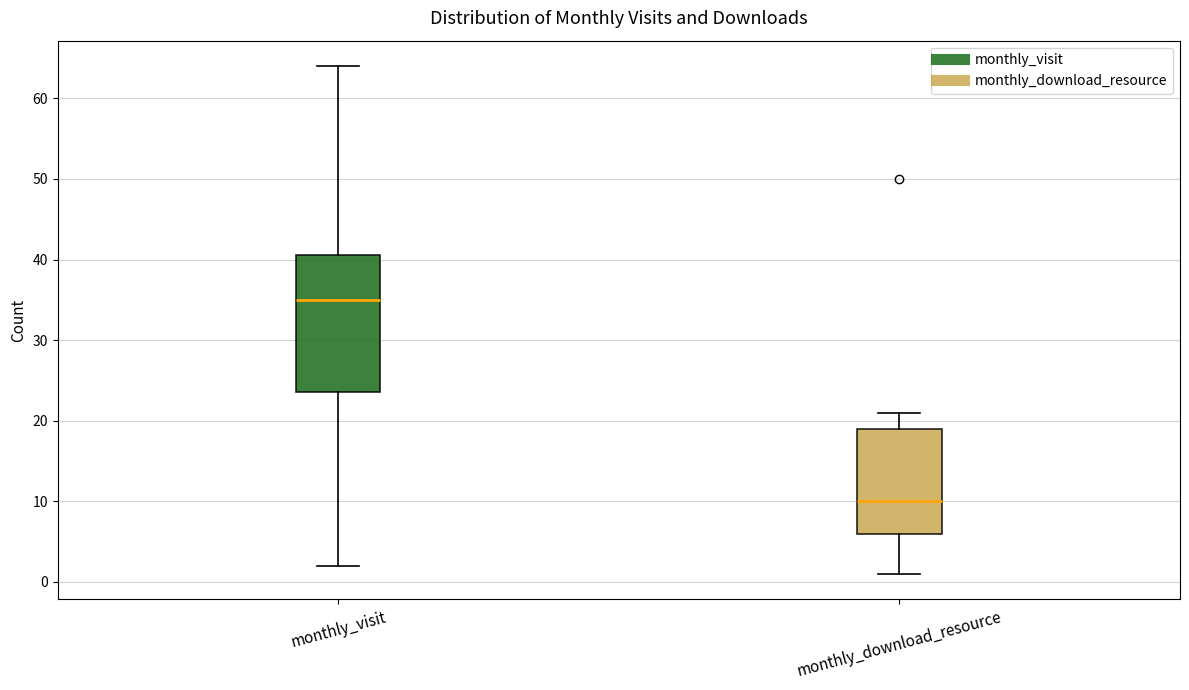

Reading left to right, read every box against the y-axis: the position of its median line, the range the box covers, and the ends of its whiskers. The values are not printed on the chart, so give them approximately, as read against the axis.

monthly_visit: median 35, box 24 to 41, whiskers 2 to 64
monthly_download_resource: median 10, box 6 to 19, whiskers 1 to 21